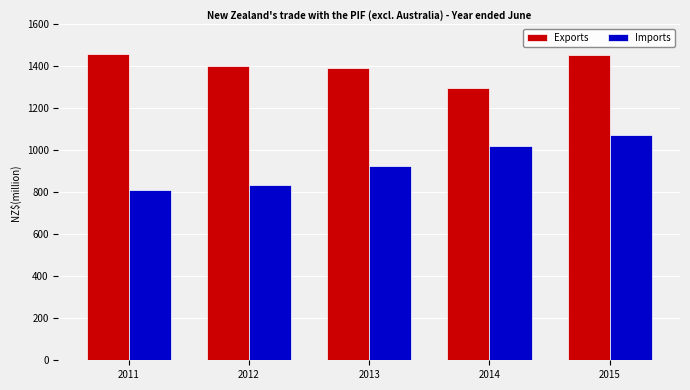

Which series has the largest total across all categories?

Exports